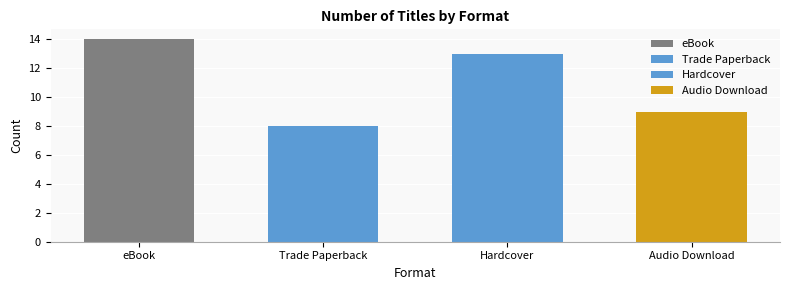

Rank the categories by value from lowest to highest.

Trade Paperback, Audio Download, Hardcover, eBook